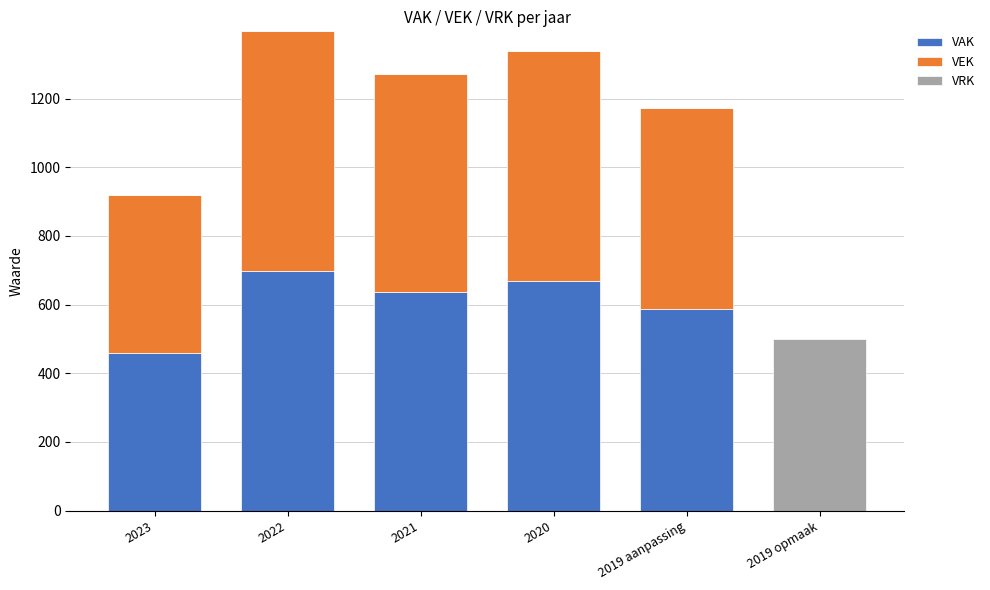

At which label is VAK closest to 349?

2023